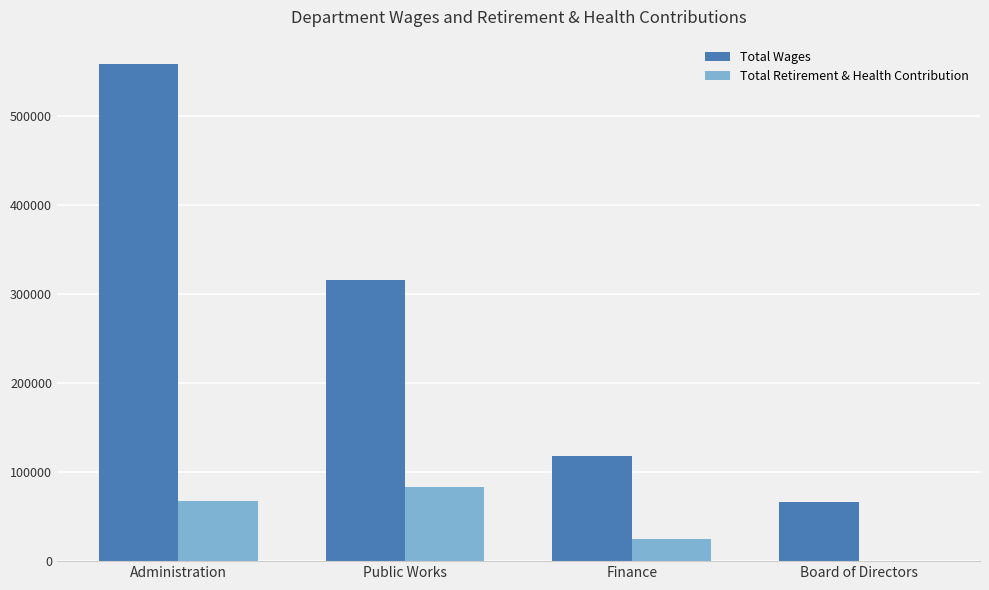

Between Administration and Board of Directors, which series saw the biggest shift?

Total Wages